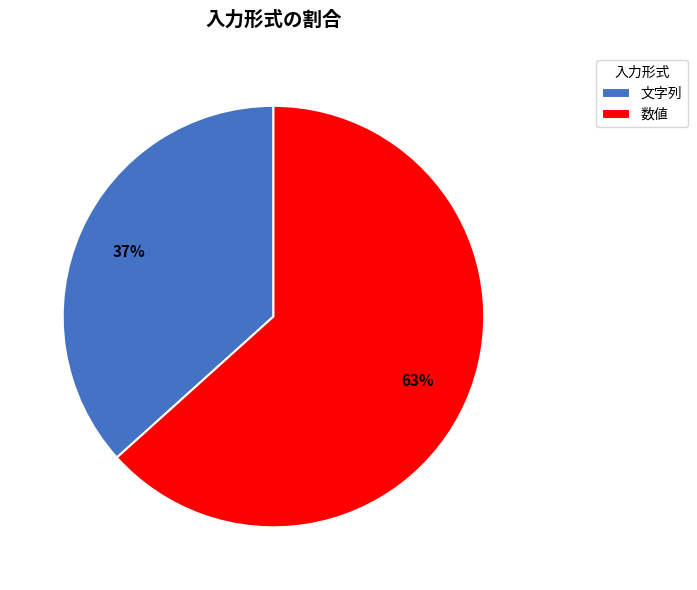

Approximately how many times larger is the value at 数値 compared to 文字列?

1.7